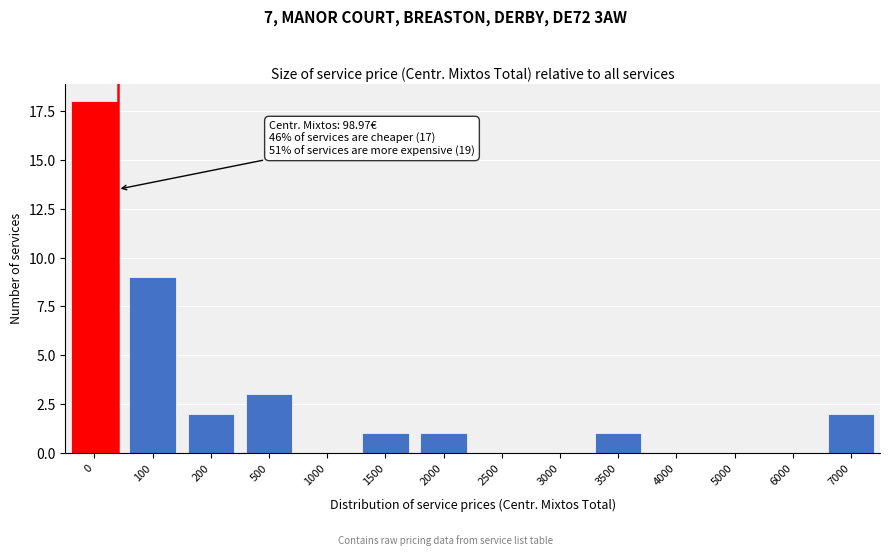

Reading left to right, transcribe all the data shown in this chart.

0=18	100=9	200=2	500=3	1000=0	1500=1	2000=1	2500=0	3000=0	3500=1	4000=0	5000=0	6000=0	7000=2